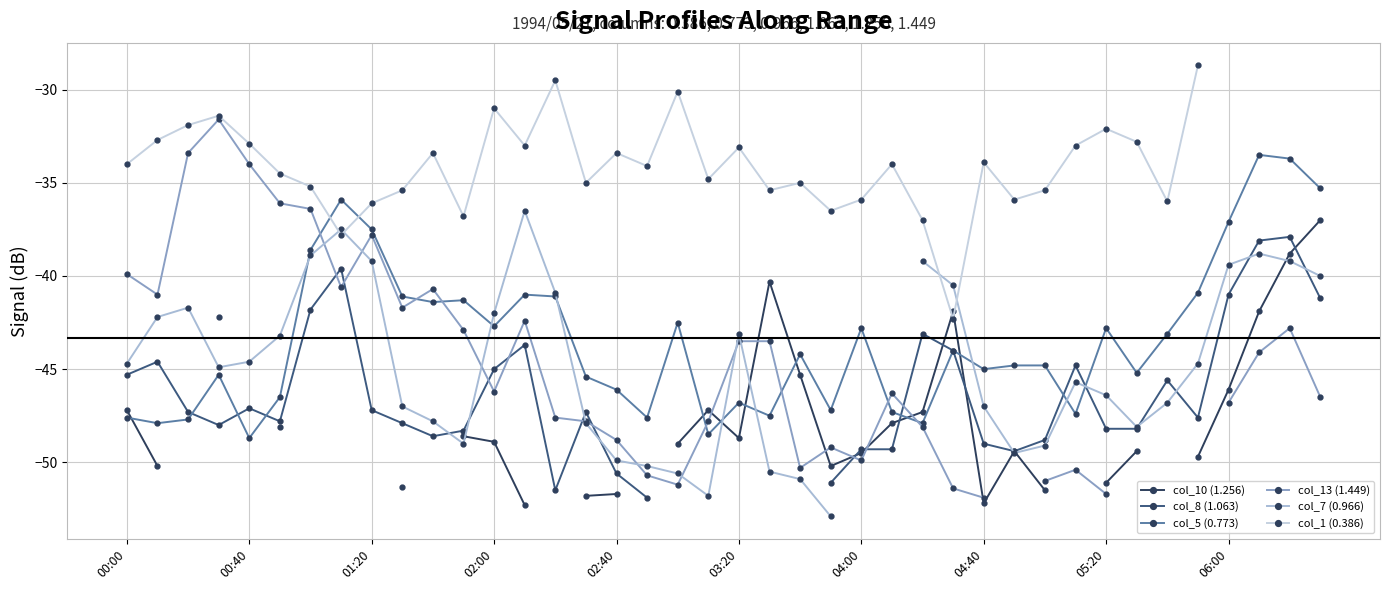

At 34, list the series in order from largest to smallest.

col_1 (0.386), col_5 (0.773), col_13 (1.449), col_7 (0.966), col_10 (1.256), col_8 (1.063)